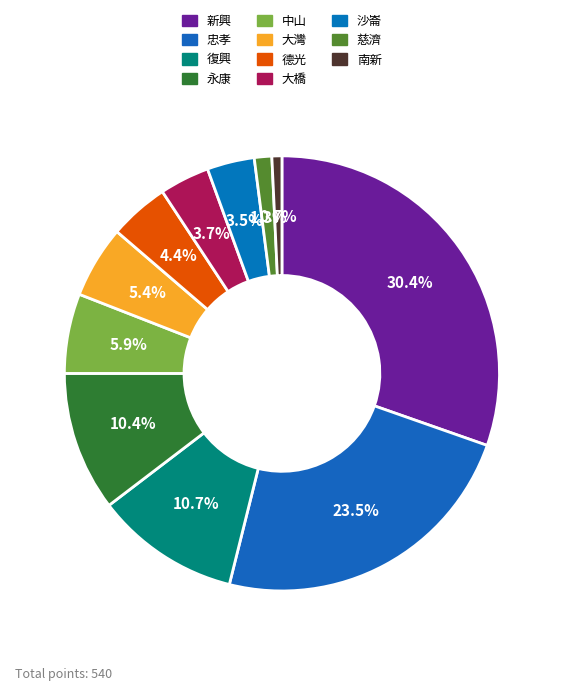

Count the number of slices in the pie.

11